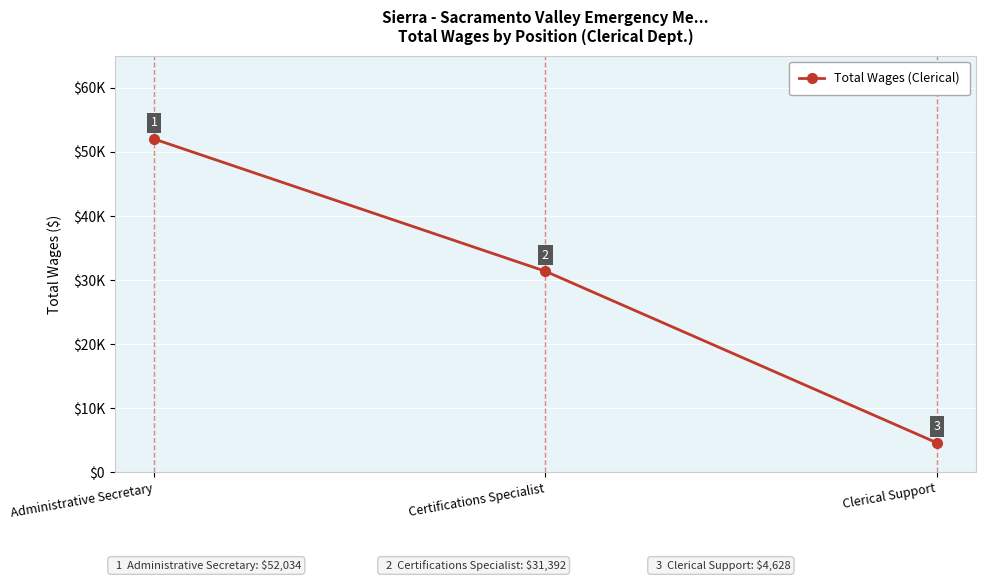

What is the change in value from Administrative Secretary to Certifications Specialist?

-20642